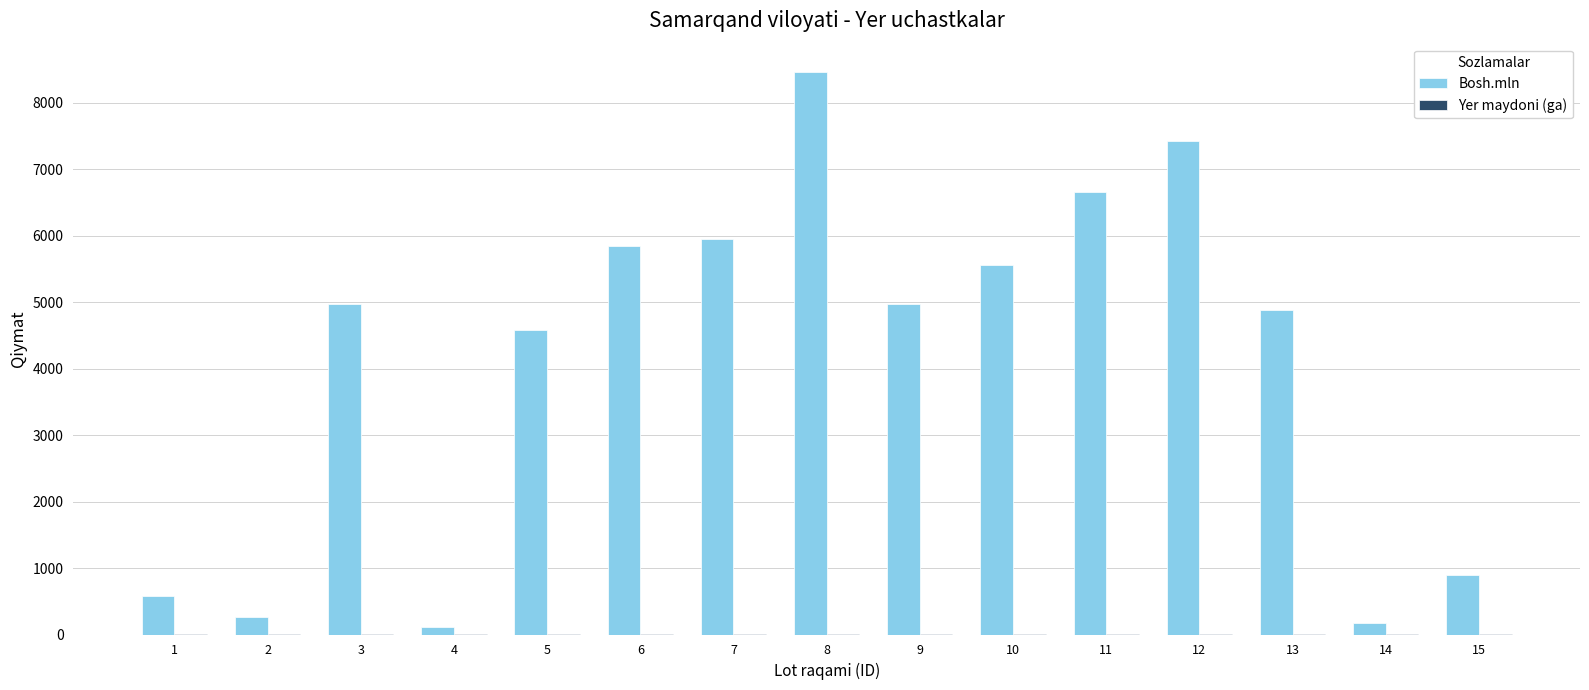

Which series has the largest total across all categories?

Bosh.mln